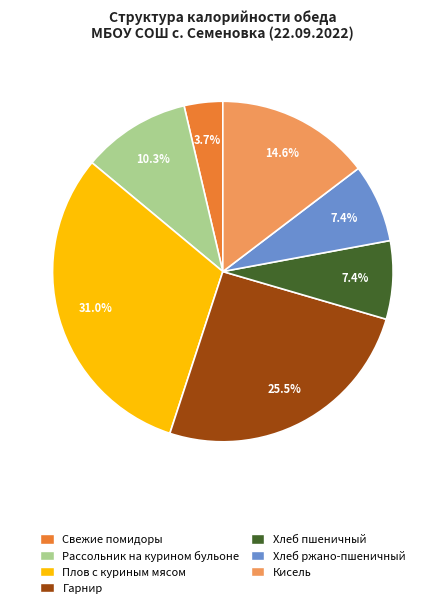

Which category has the biggest portion of the pie?

Плов с куриным мясом